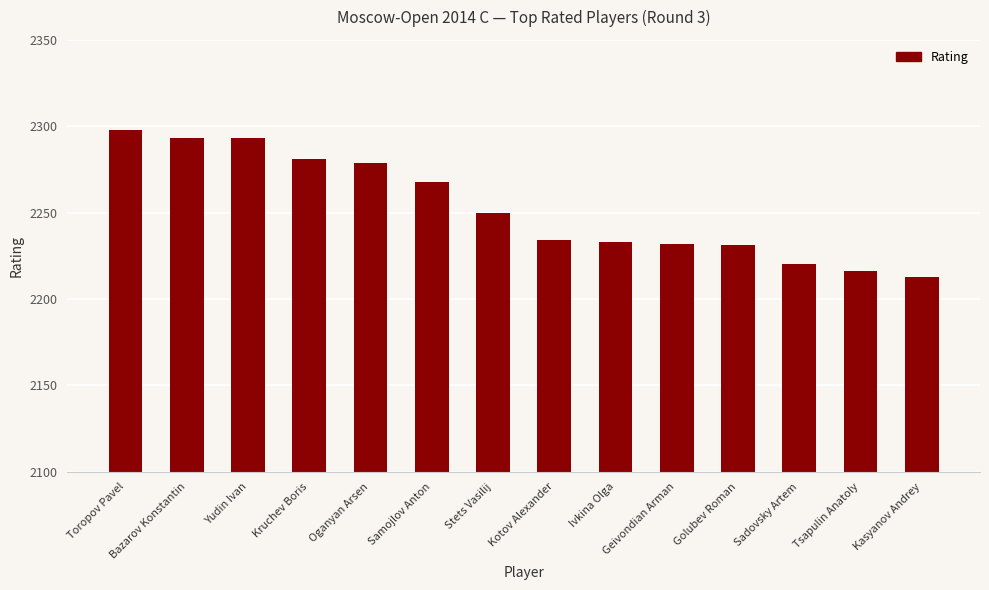

The chart shows a value of 2213 at Kasyanov Andrey. True or false?

True